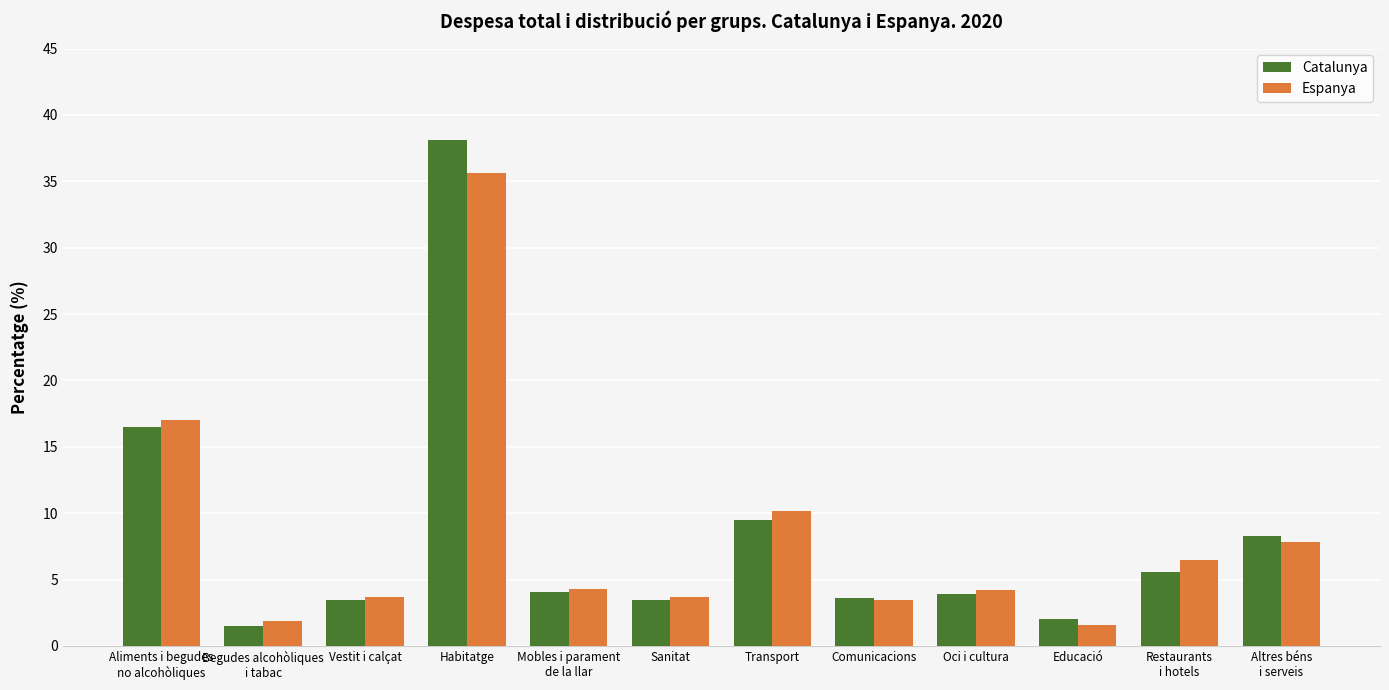

What is the difference between the maximum and second lowest values in the Catalunya series?

36.1